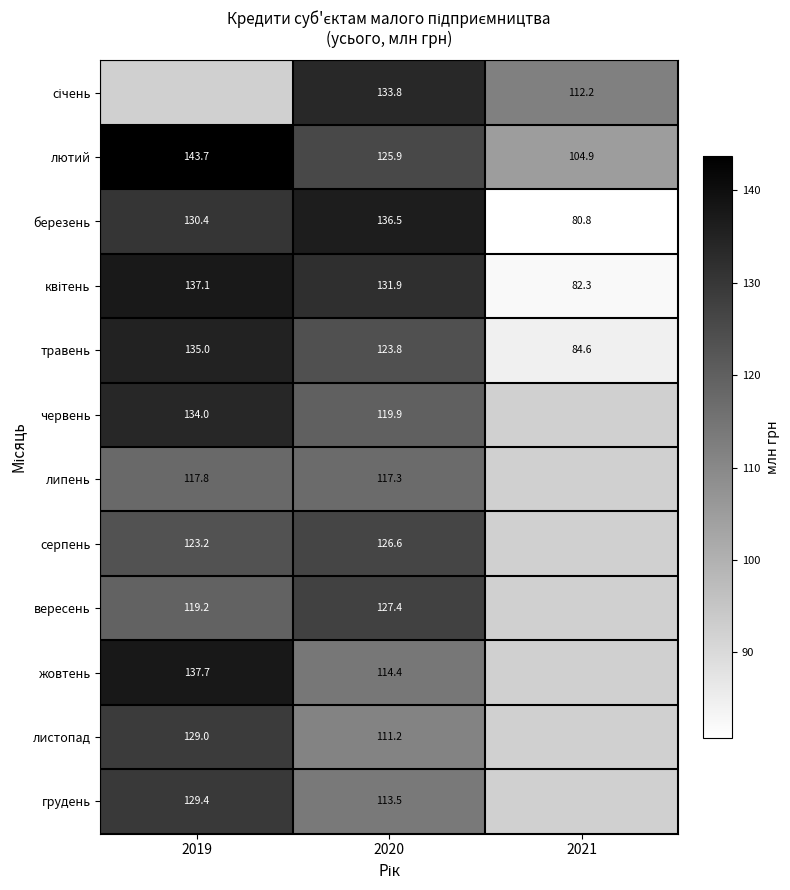

Is the value of жовтень at 2020 greater than the value of травень at 2019?

No